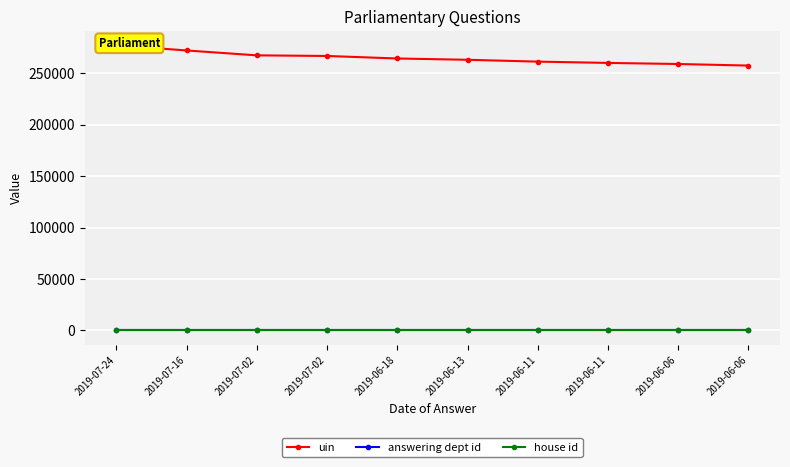

What is the approximate value of uin at 2019-07-24?

277112